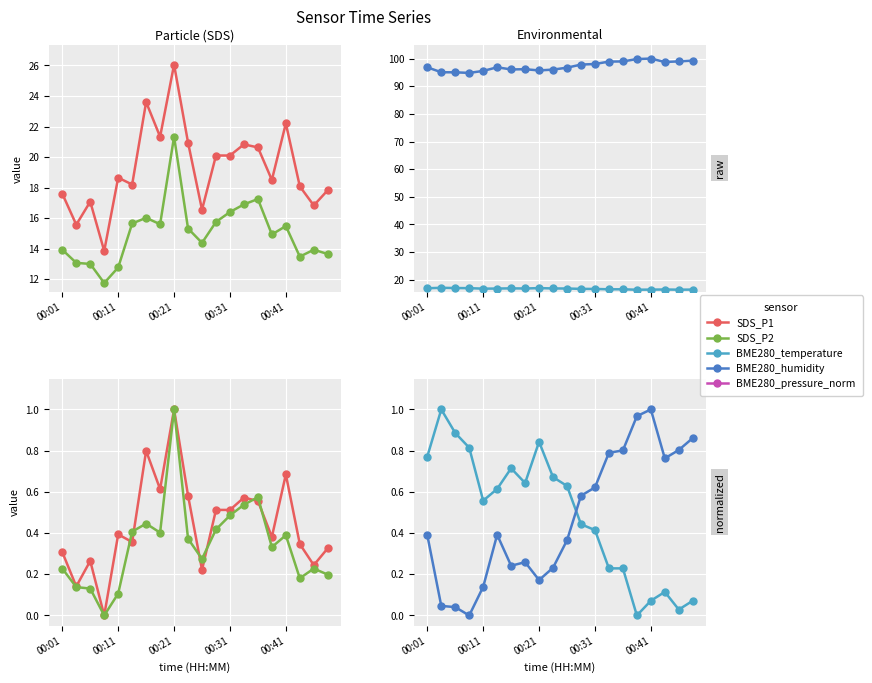

Which series has the largest range (max minus min)?

SDS_P1